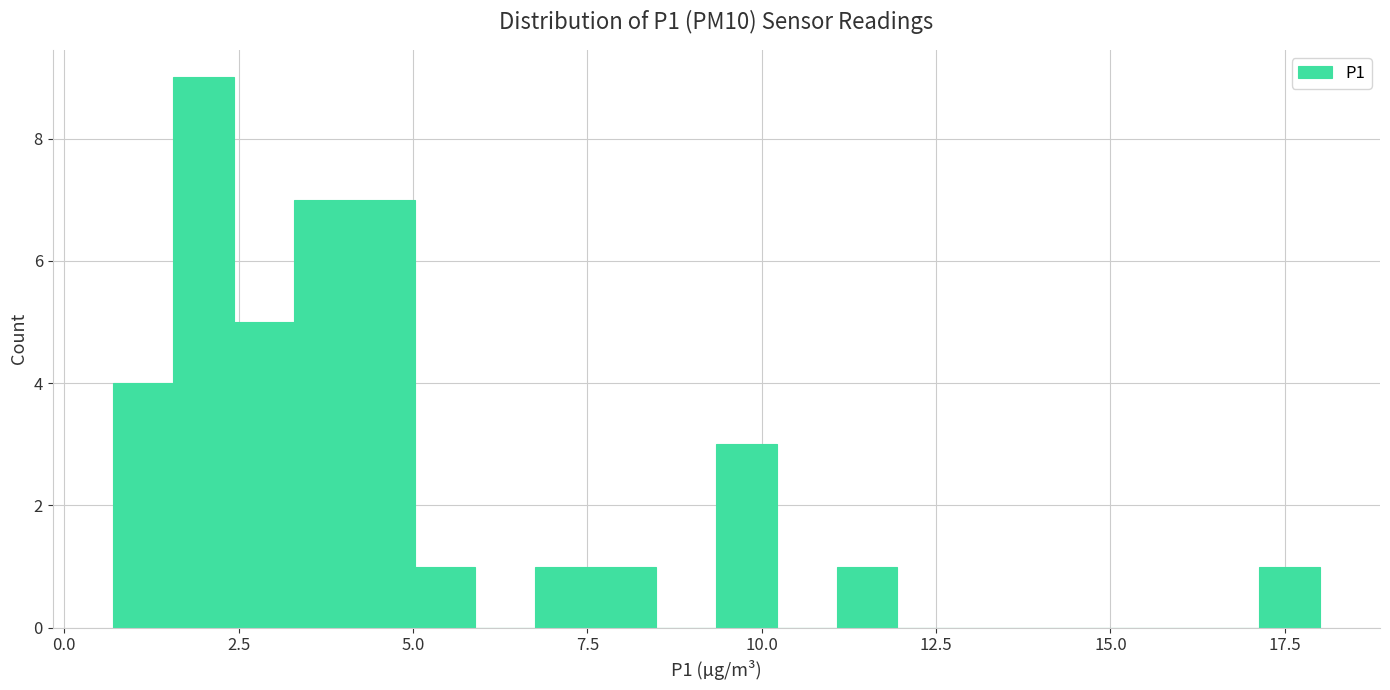

Around what value on the x-axis is the tallest bar? Give the approximate position of its centre, as read against the axis.

2.0